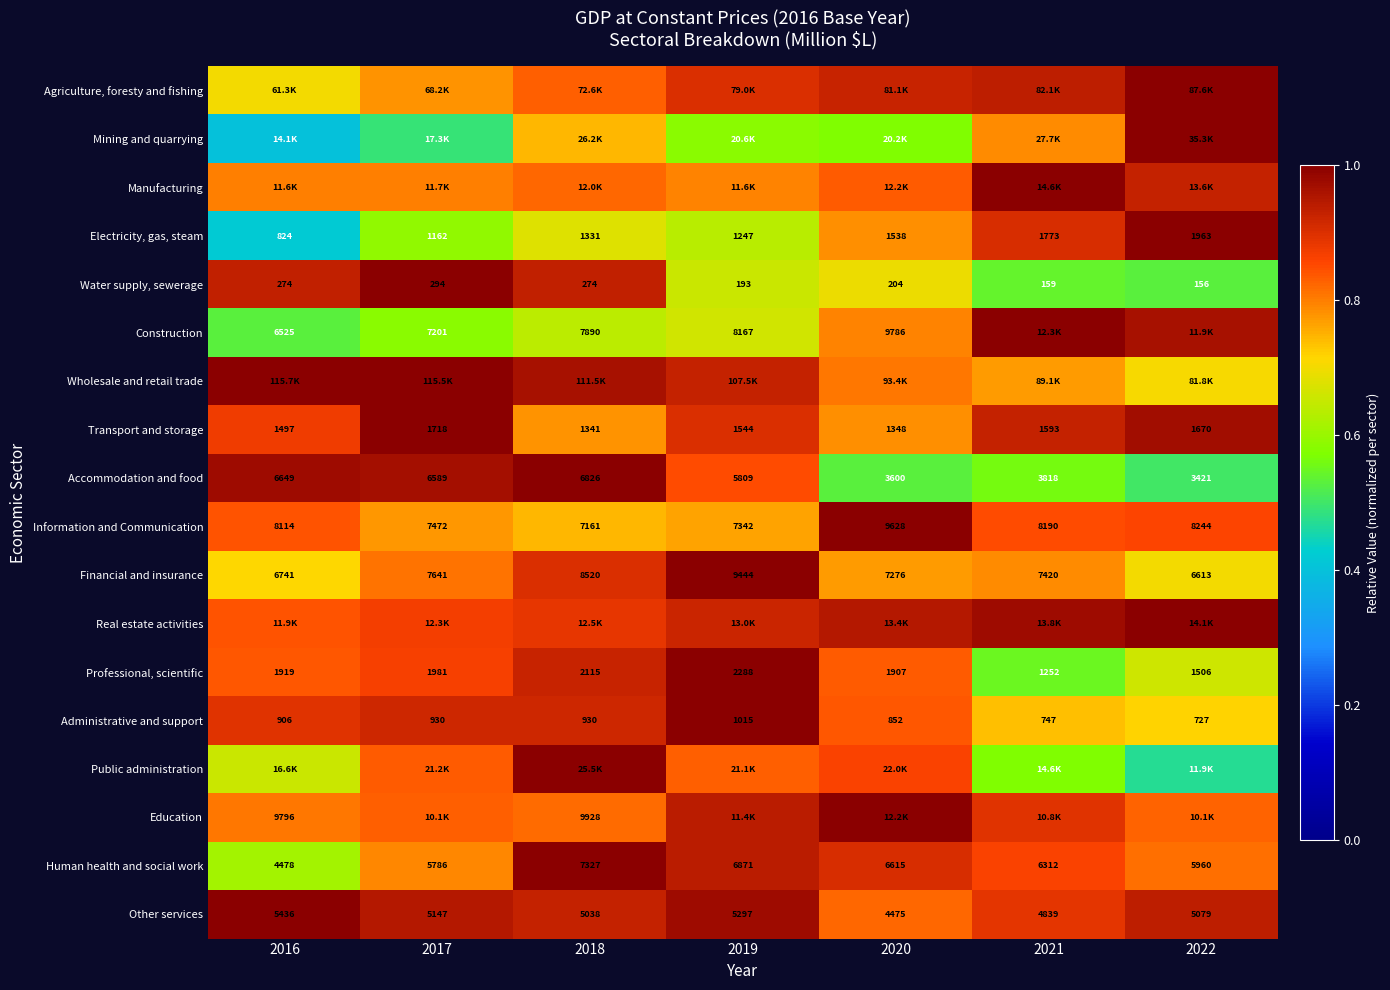

How many values in the Financial and insurance series are below 7420?

3